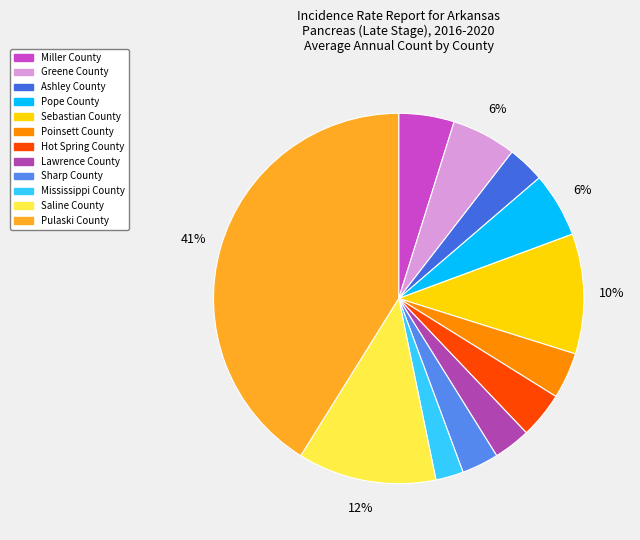

What percentage is the Lawrence County slice, to the nearest percent?

3%